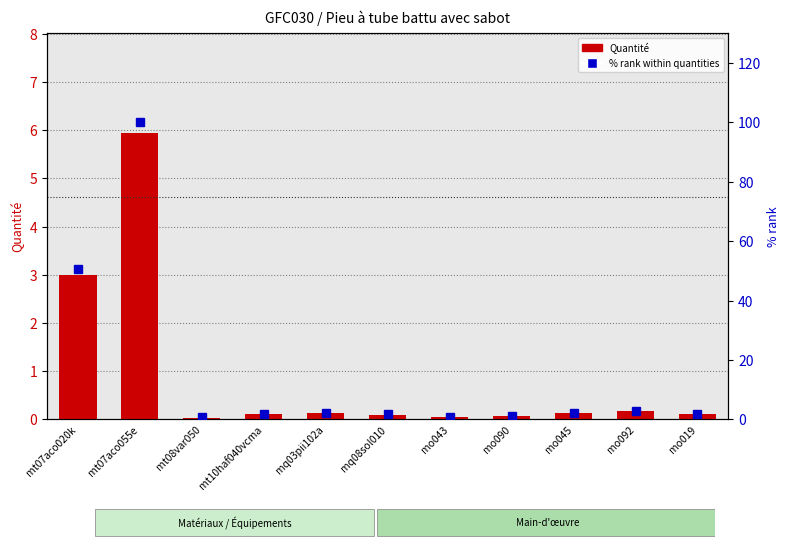

What is the difference between the maximum and minimum values in the Quantité series?

5.9